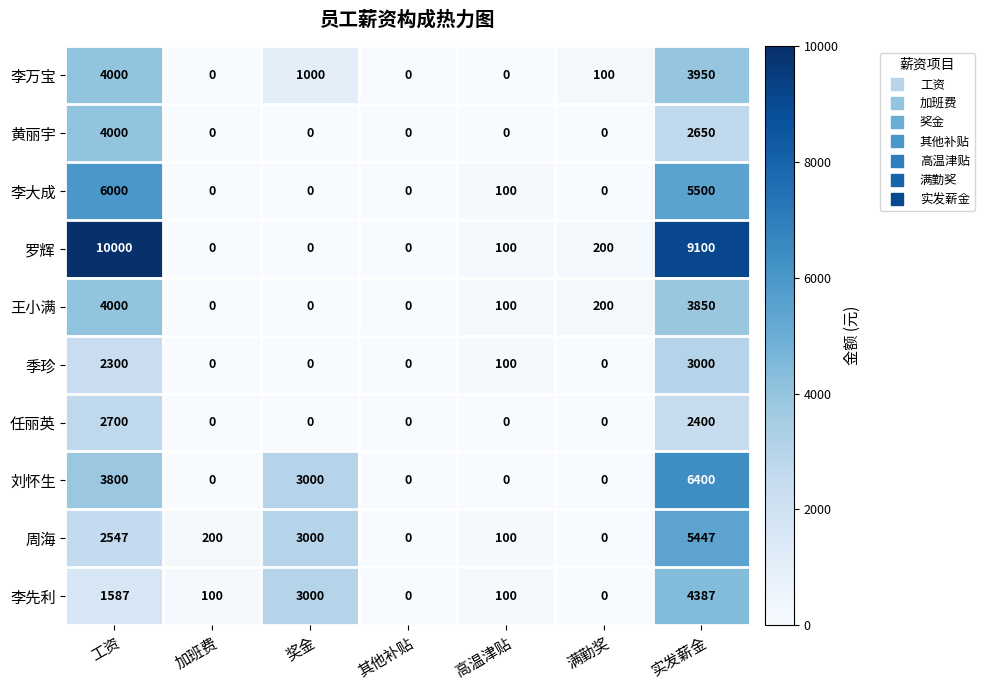

What is the spread (max minus min) of values at 工资?

8413